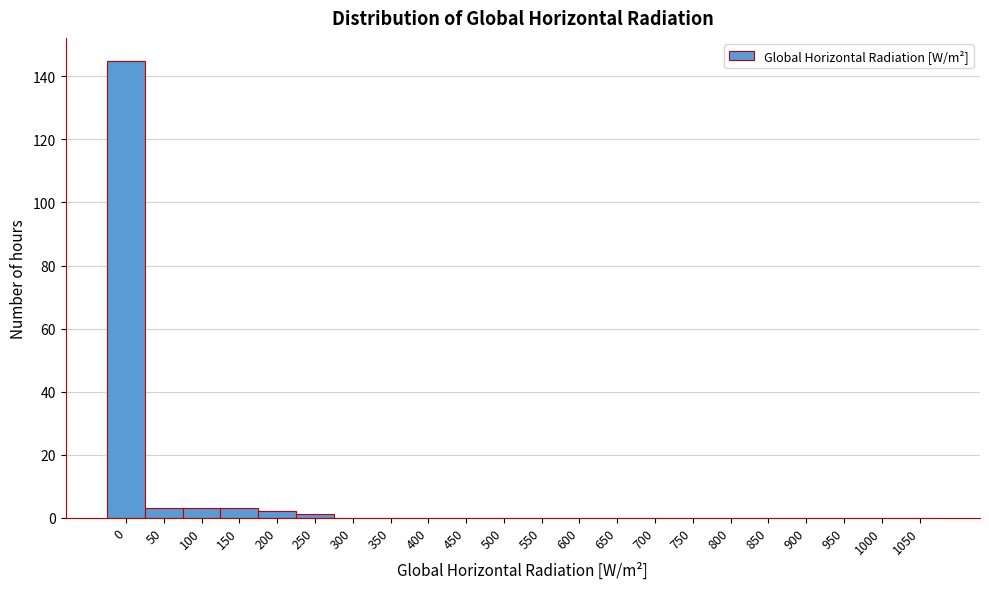

Reading left to right, list all the values displayed in this chart.

0=145	50=3	100=3	150=3	200=2	250=1	300=0	350=0	400=0	450=0	500=0	550=0	600=0	650=0	700=0	750=0	800=0	850=0	900=0	950=0	1000=0	1050=0